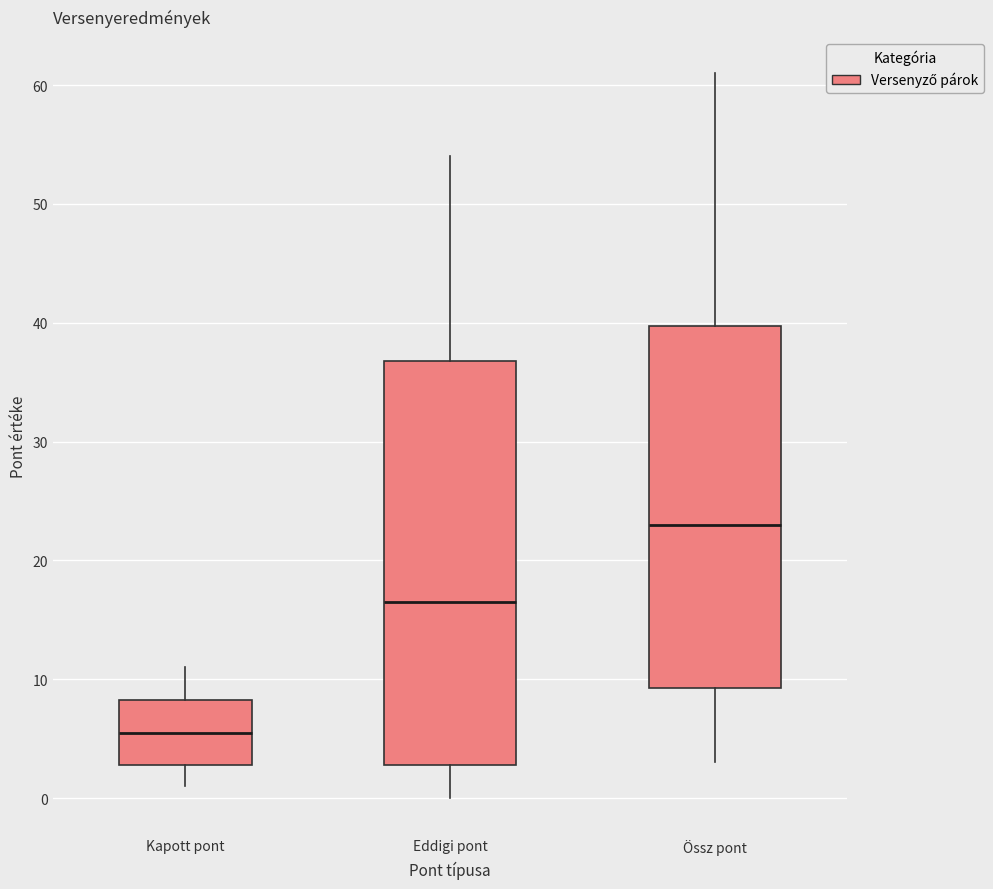

Reading left to right, transcribe this box plot: for each box, give where its median line is, the range the box spans, and where its two whiskers end, as read against the y-axis. The values are not printed on the chart, so give them approximately, as read against the axis.

Kapott pont: median 6, box 3 to 8, whiskers 1 to 11
Eddigi pont: median 17, box 3 to 37, whiskers 0 to 54
Össz pont: median 23, box 9 to 40, whiskers 3 to 61